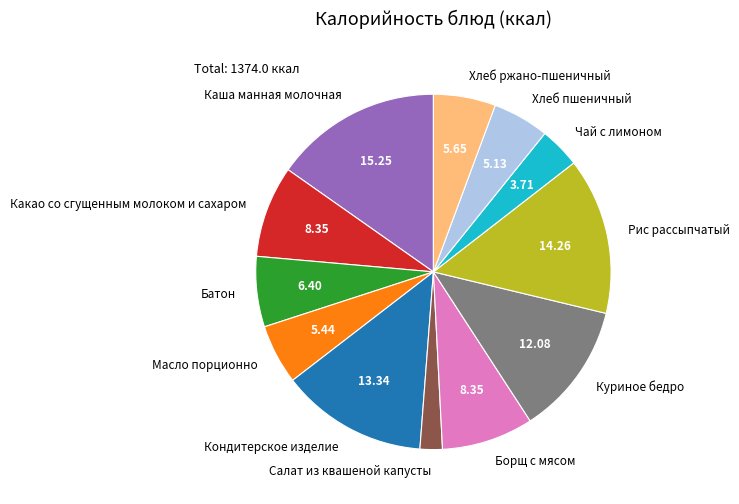

What is the ratio of the value at Куриное бедро to the value at Чай с лимоном?

3.3